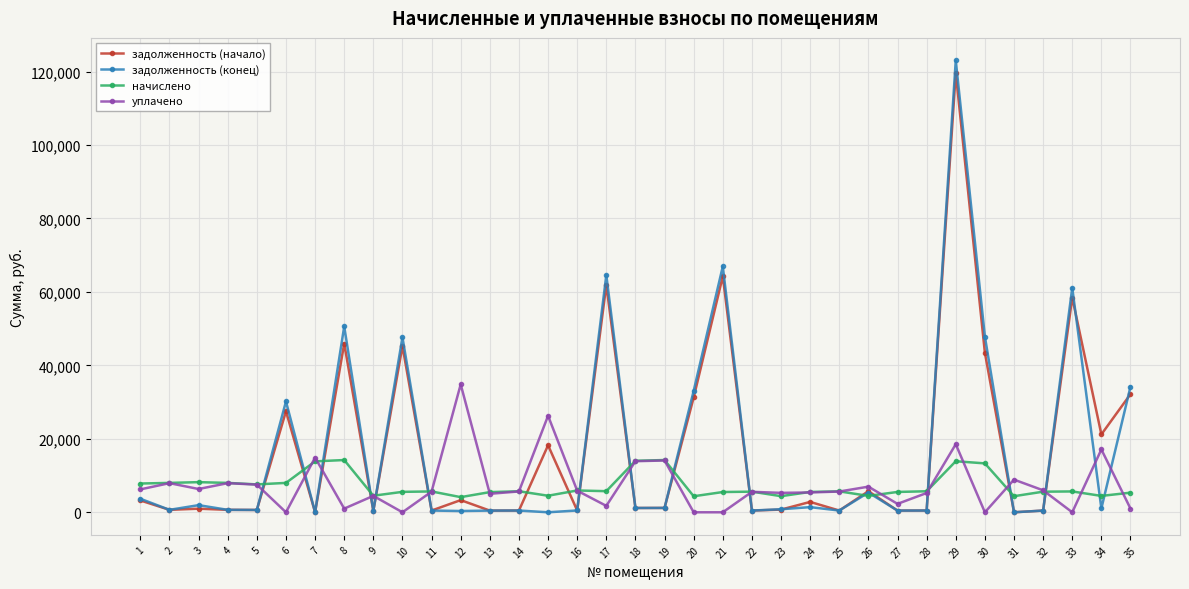

What is the maximum value for уплачено?

34831.1